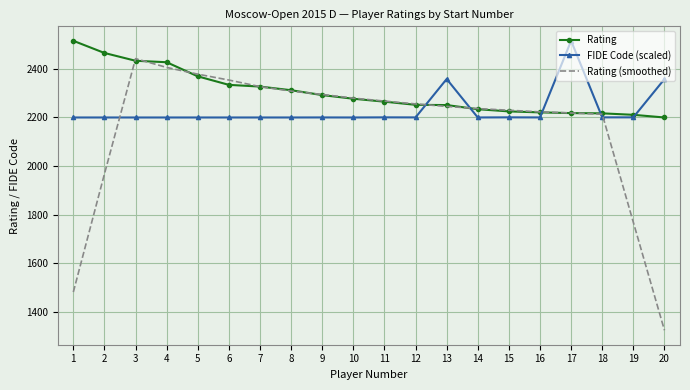

Which series has the largest total across all categories?

Rating